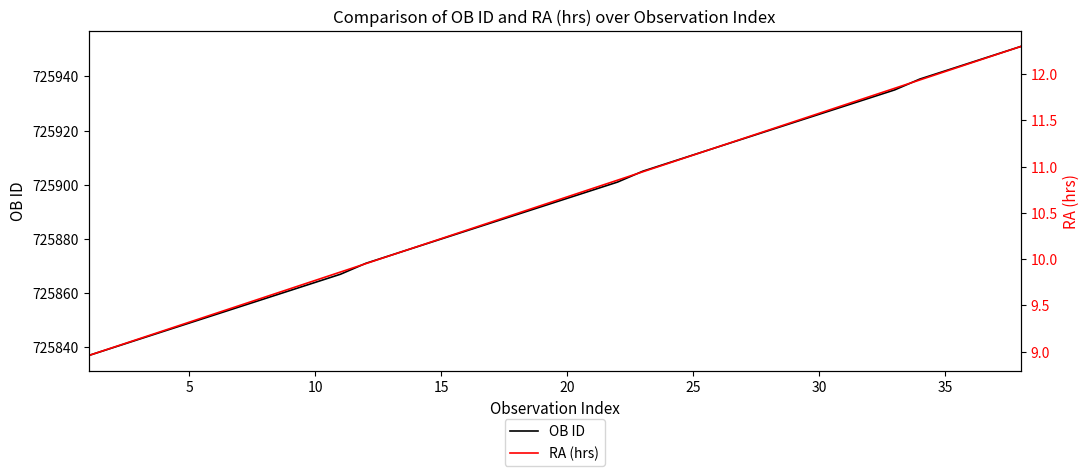

What is the sum of all RA (hrs) values?

403.9